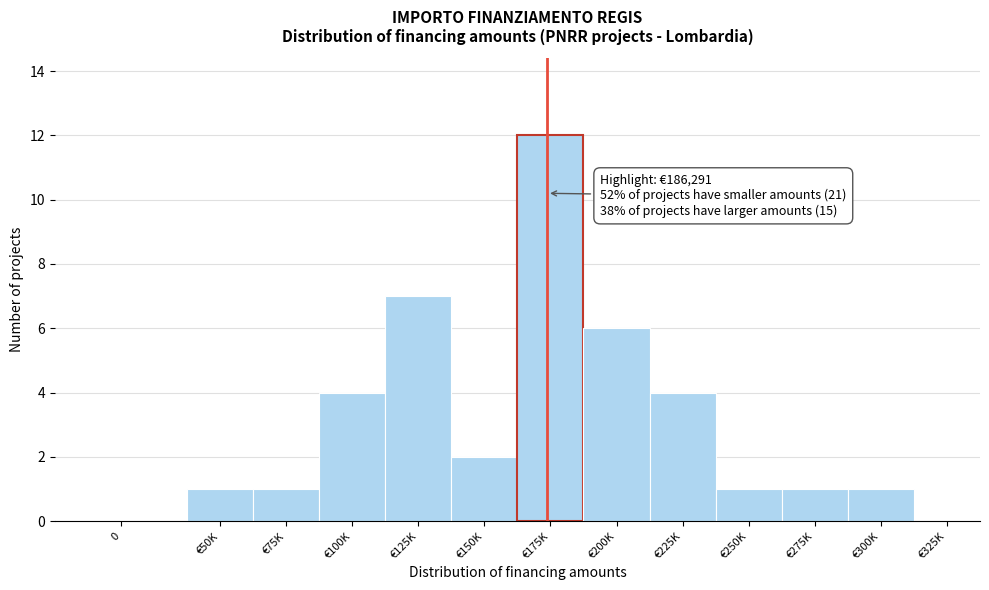

Reading right to left, what are all the values shown in this chart?

€325K=0	€300K=1	€275K=1	€250K=1	€225K=4	€200K=6	€175K=12	€150K=2	€125K=7	€100K=4	€75K=1	€50K=1	0=0